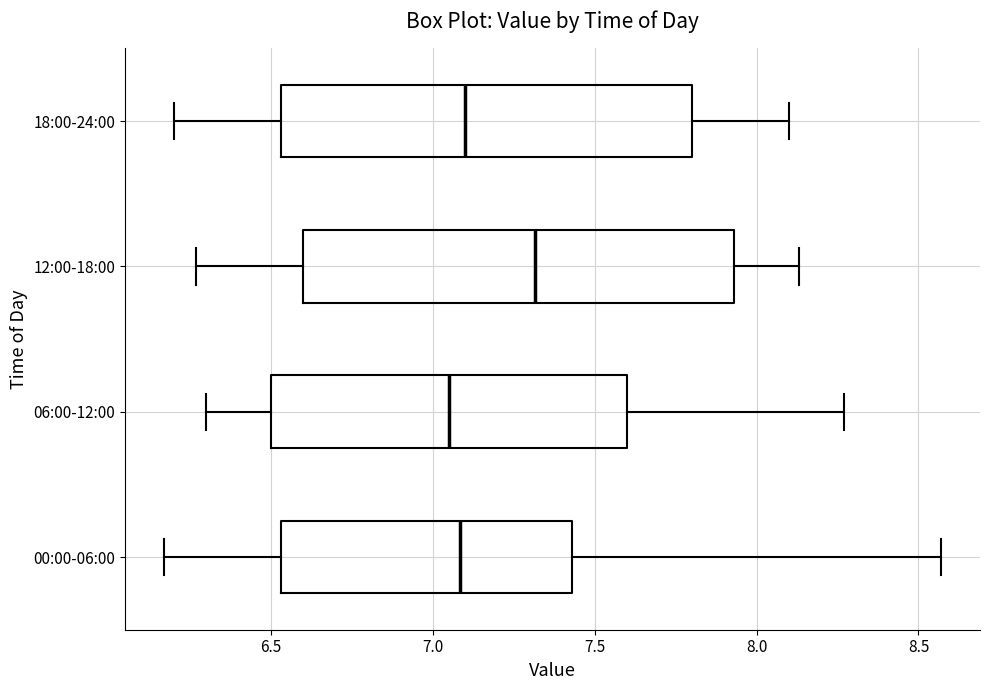

Which box is the widest, from its left edge to its right edge?

12:00-18:00